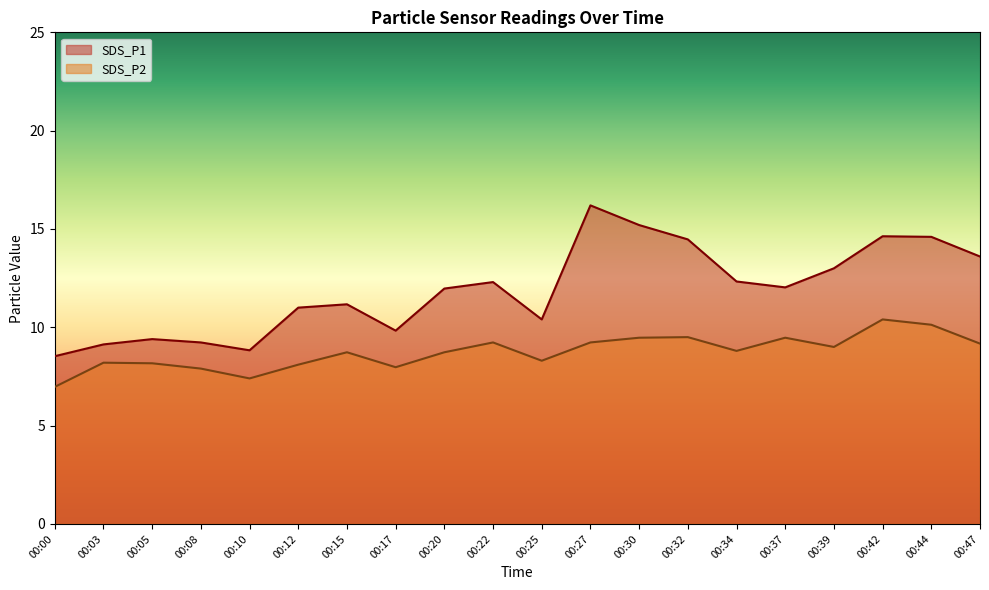

True or false: SDS_P1 and SDS_P2 cross at least once.

False